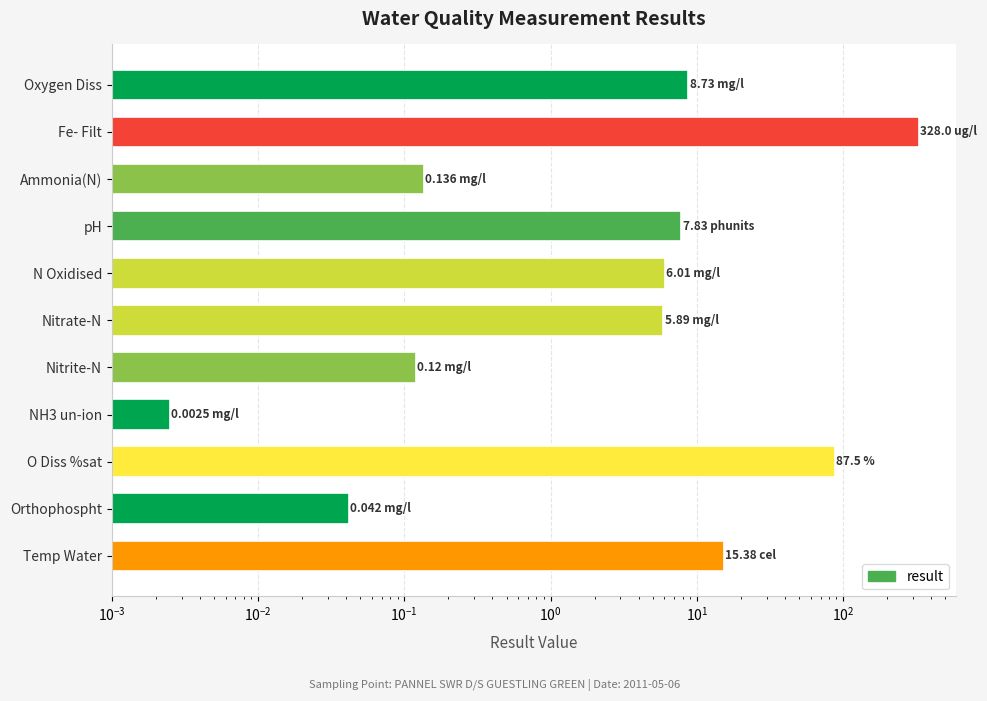

Does the chart contain stacked bars?

No